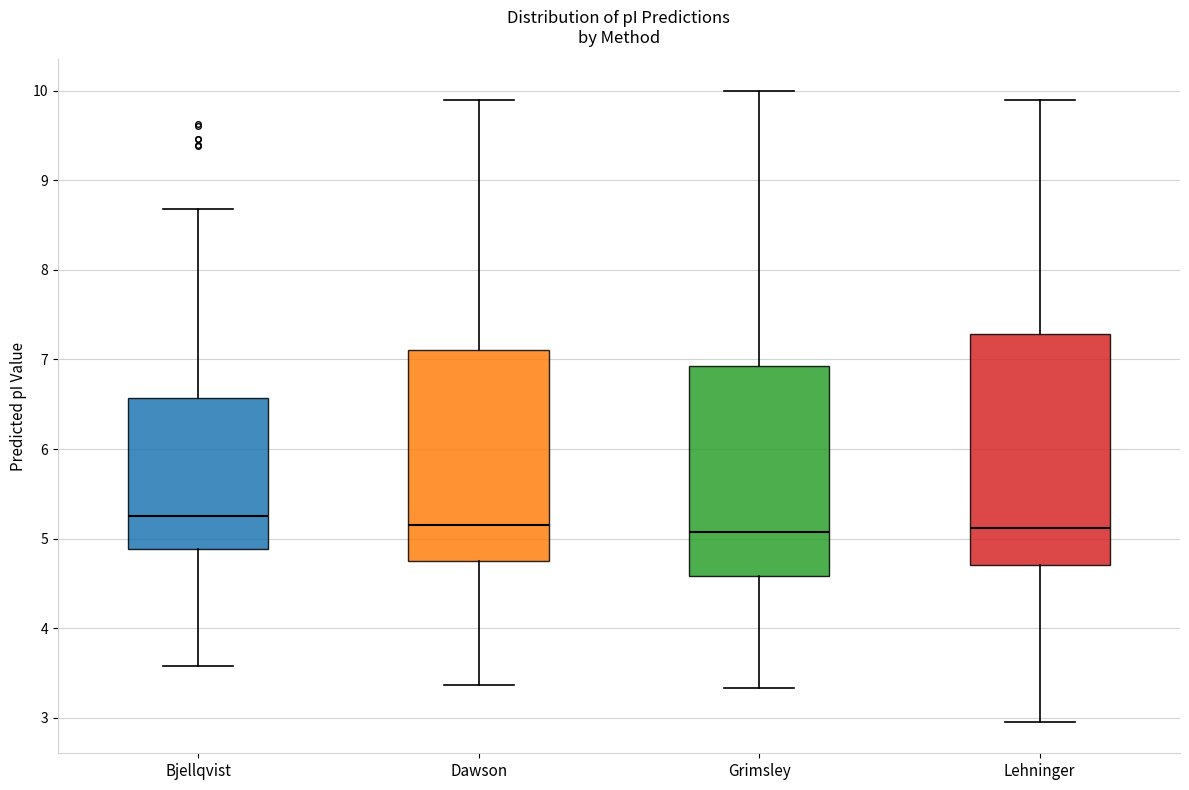

Reading left to right, transcribe this box plot: for each box, give where its median line is, the range the box spans, and where its two whiskers end, as read against the y-axis. The values are not printed on the chart, so give them approximately, as read against the axis.

Bjellqvist: median 5.3, box 4.9 to 6.6, whiskers 3.6 to 8.7
Dawson: median 5.1, box 4.7 to 7.1, whiskers 3.4 to 9.9
Grimsley: median 5.1, box 4.6 to 6.9, whiskers 3.3 to 10.0
Lehninger: median 5.1, box 4.7 to 7.3, whiskers 3.0 to 9.9